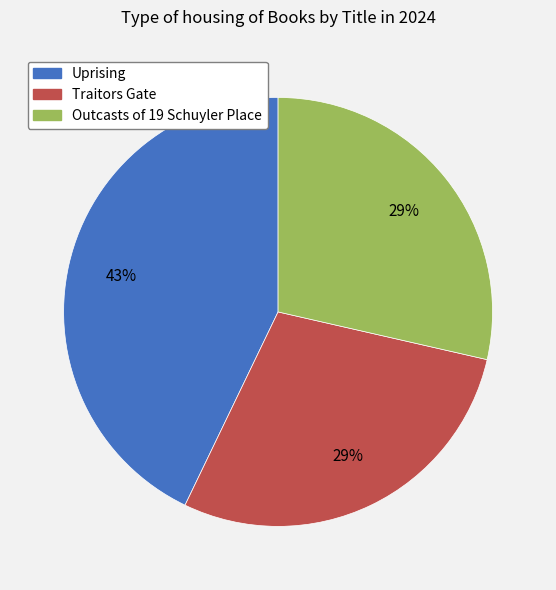

To the nearest percent, what is the combined percentage of Uprising and Traitors Gate?

71%